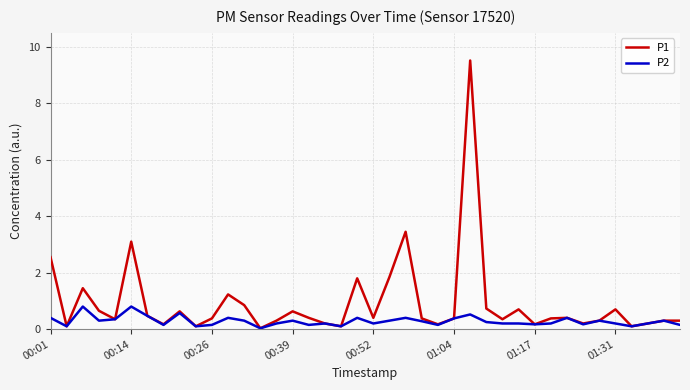

Which series has the widest spread of values?

P1